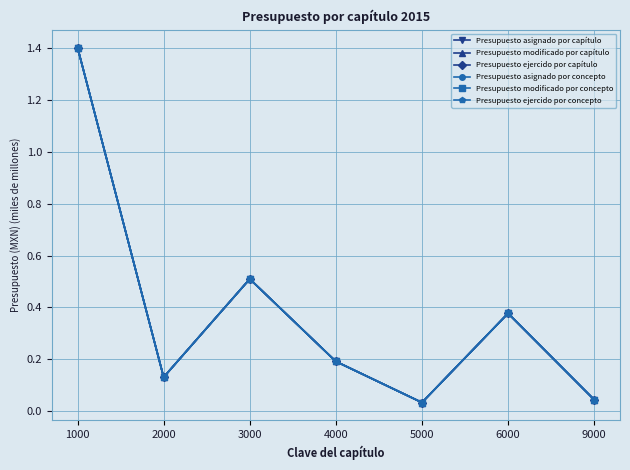

Rank the series by their maximum value, from highest to lowest.

Presupuesto asignado por capítulo, Presupuesto modificado por capítulo, Presupuesto ejercido por capítulo, Presupuesto asignado por concepto, Presupuesto modificado por concepto, Presupuesto ejercido por concepto